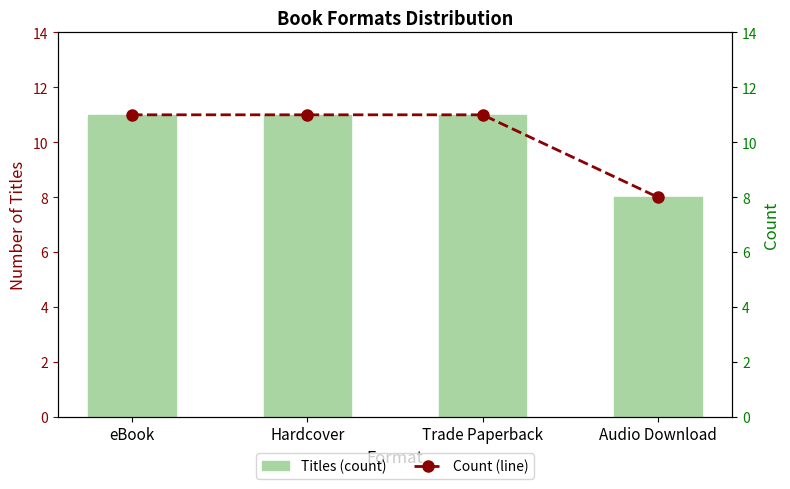

What is the difference between the maximum and minimum values in the Count (line) series?

3